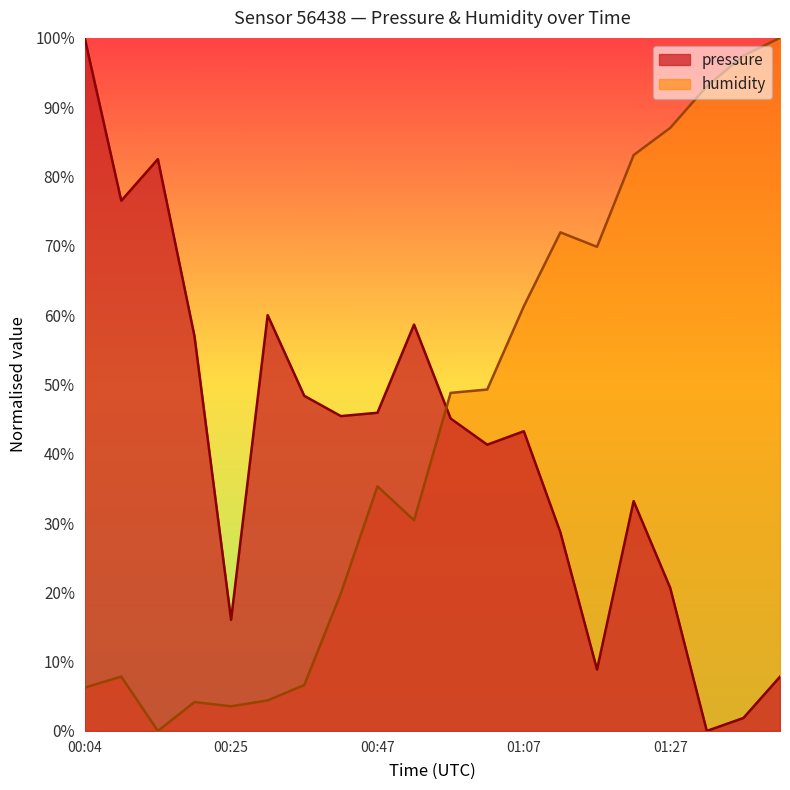

Count the number of categories in the chart.

20